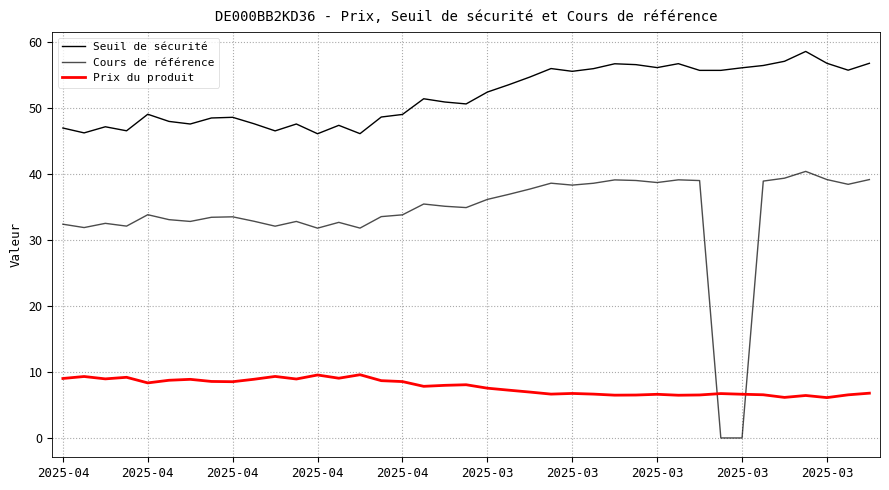

Does the chart display data point markers on the line(s)?

No